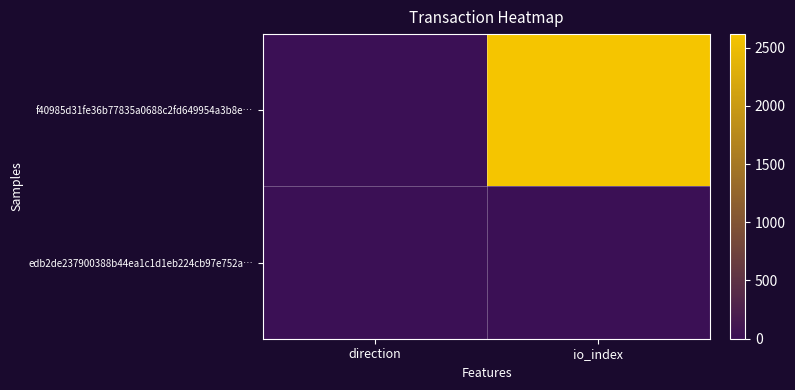

Reading left to right, list all the values displayed in this chart.

f40985d31fe36b77835a0688c2fd649954a3b8e…: direction=-1	io_index=2618
edb2de237900388b44ea1c1d1eb224cb97e752a…: direction=1	io_index=5